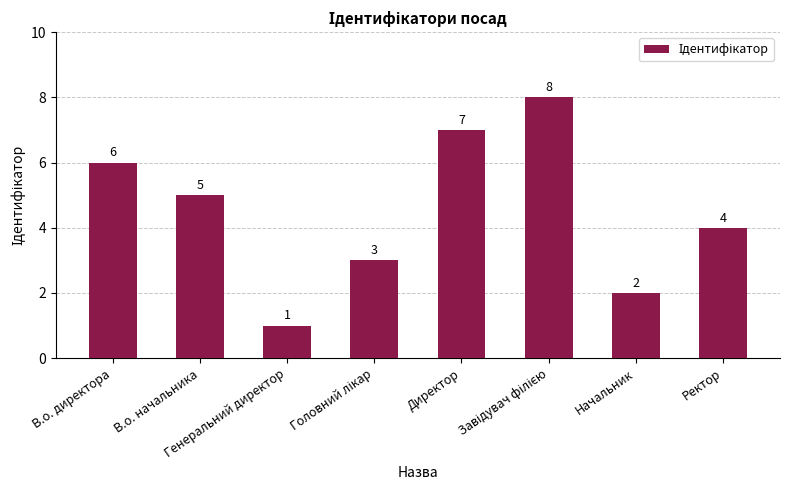

What is the maximum value shown in the chart?

8